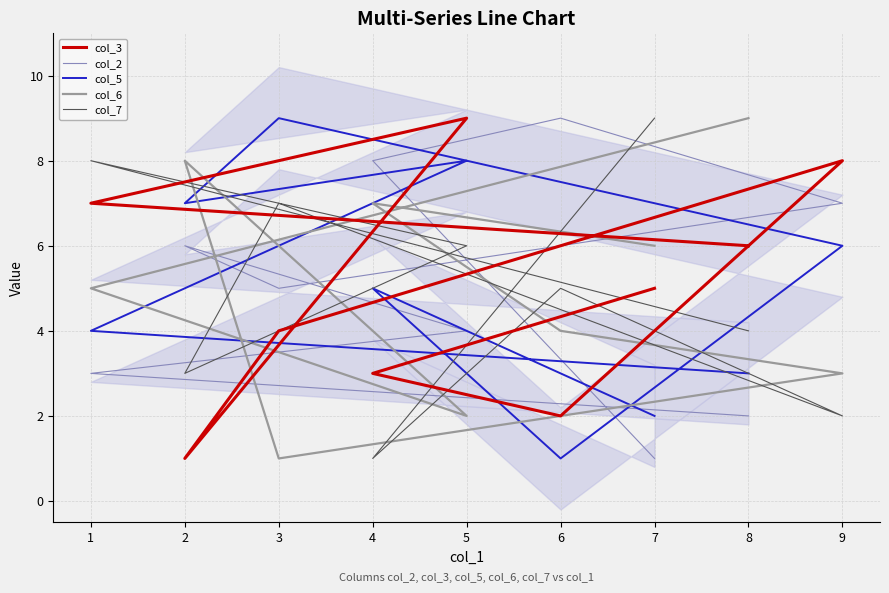

In col_7, how many points are higher than both neighbors (excluding endpoints)?

3